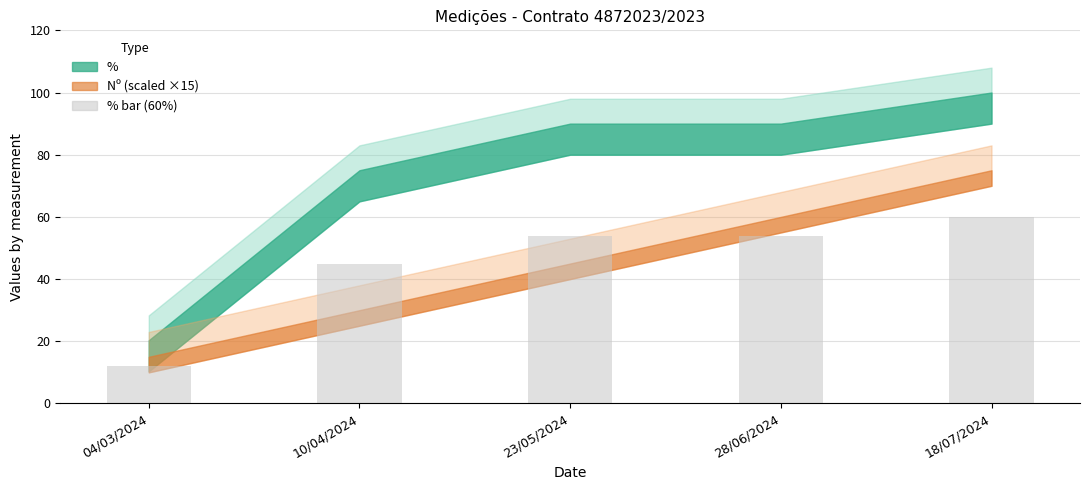

How many data points does each series have?

5